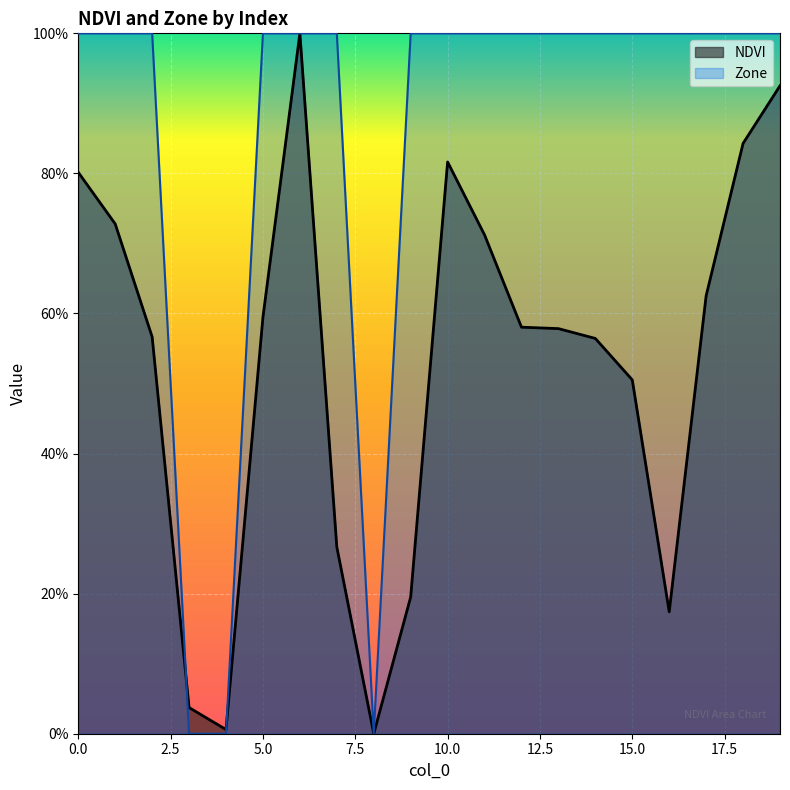

Where do NDVI and Zone first cross each other?

2 and 3